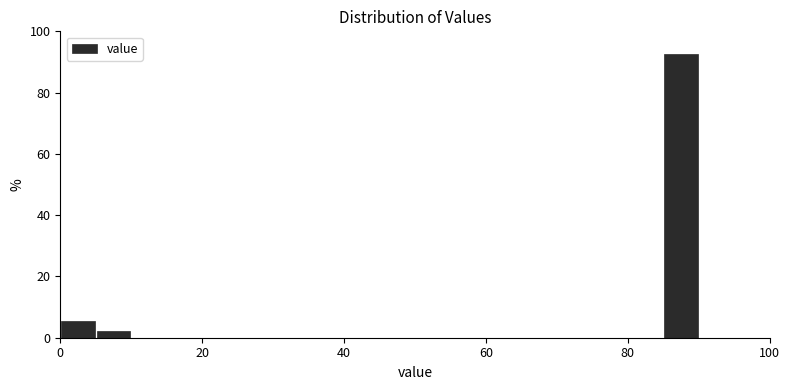

Around what value on the x-axis is the tallest bar? Give the approximate position of its centre, as read against the axis.

88